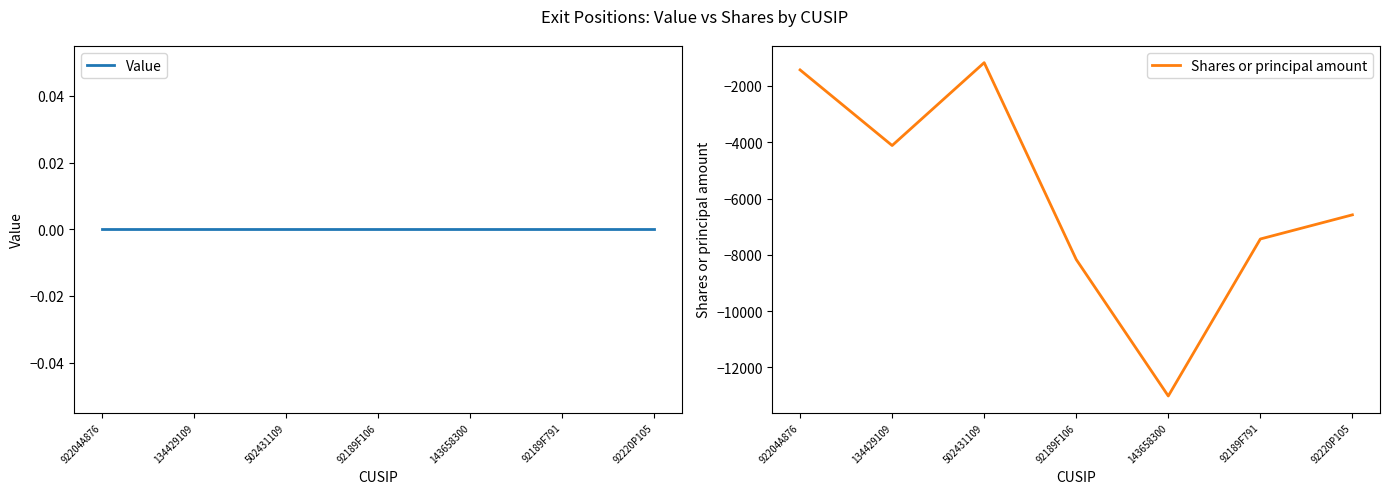

What is the label of the 4th point from the right?

92189F106